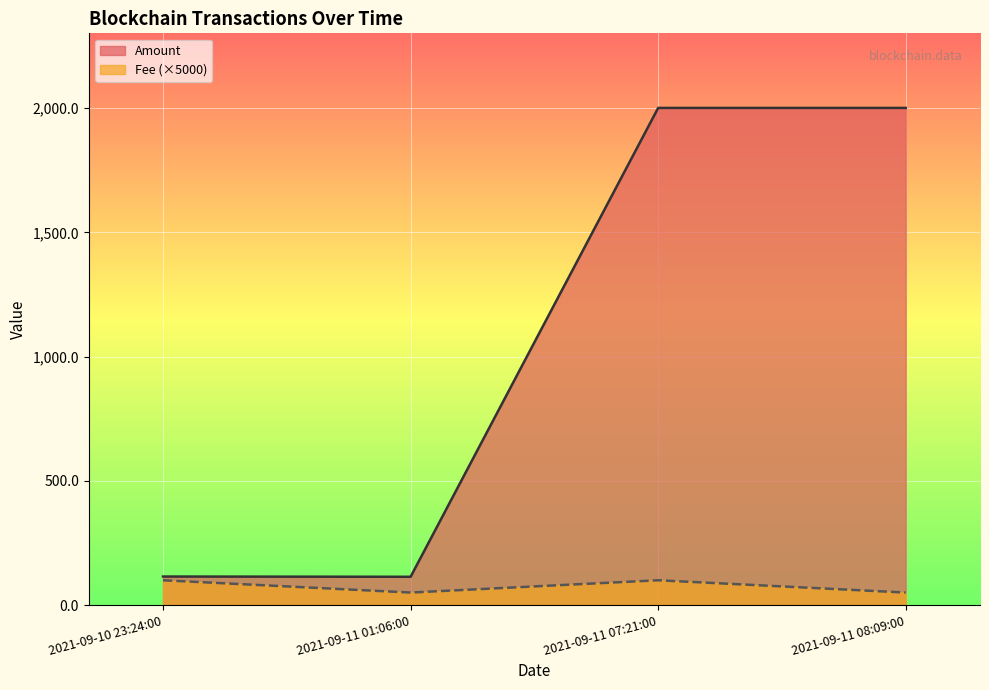

Is the value of Fee at 2021-09-11 07:21:00 greater than the value of Amount at 2021-09-11 07:21:00?

No